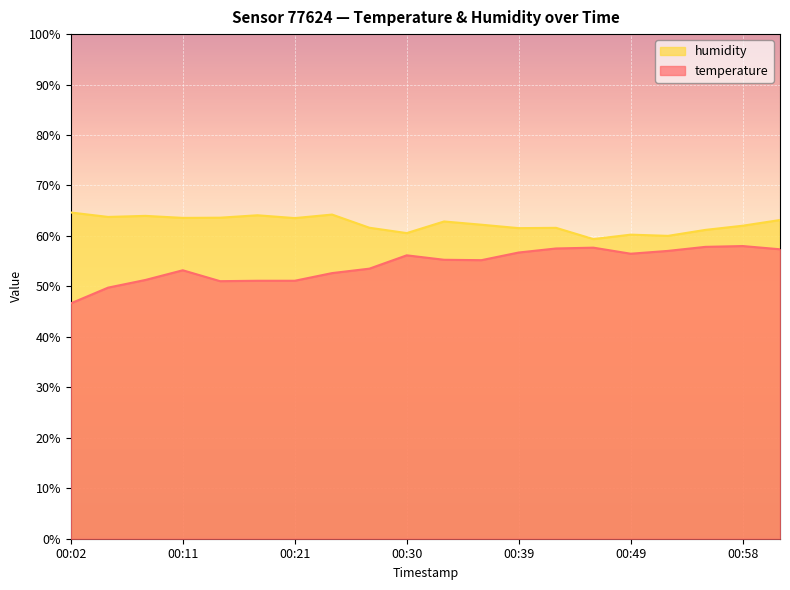

True or false: temperature and humidity cross at least once.

False